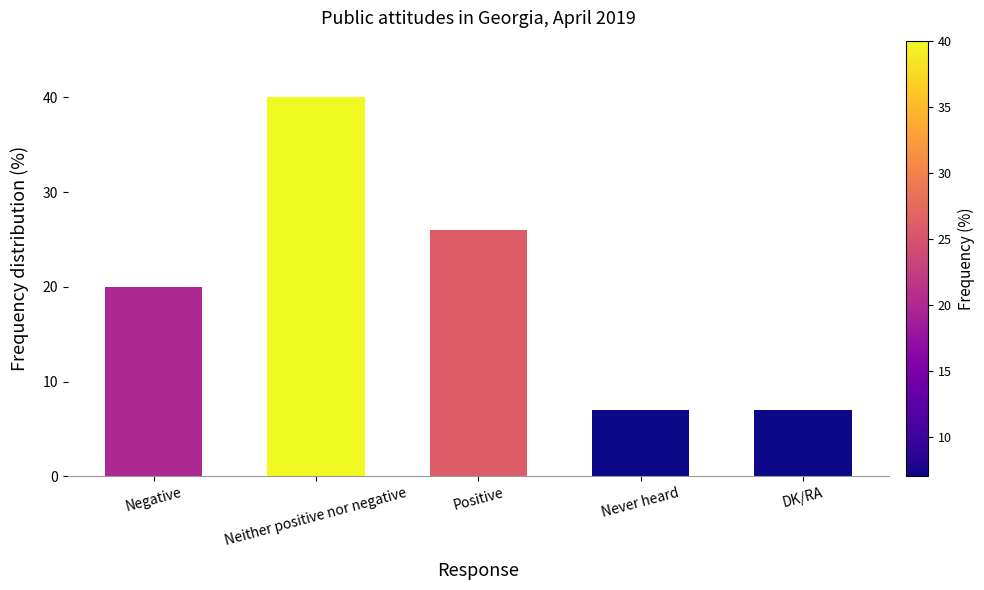

Reading right to left, list all the values displayed in this chart.

7	7	26	40	20